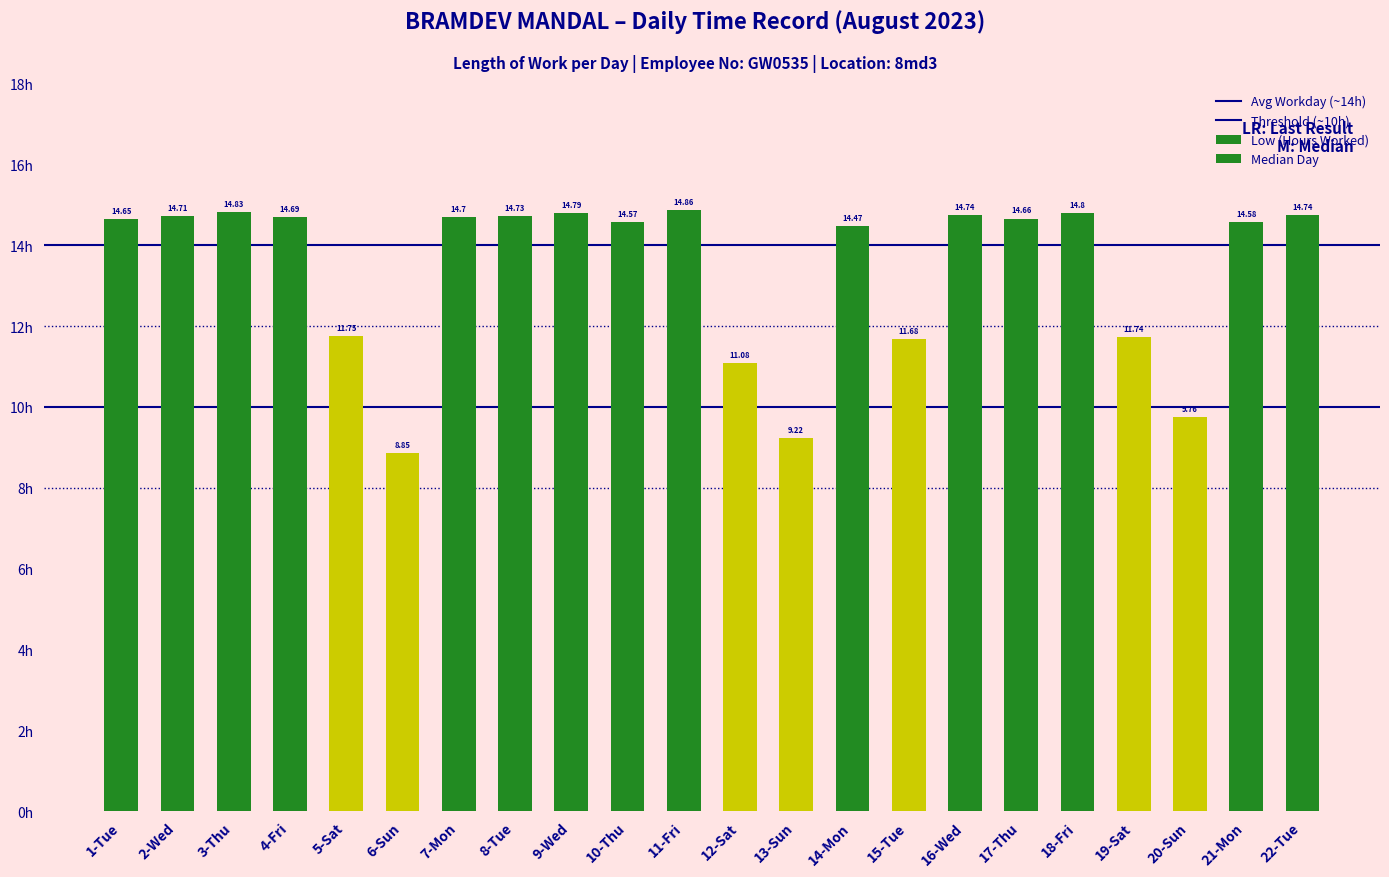

What is the minimum value shown in the chart?

8.8